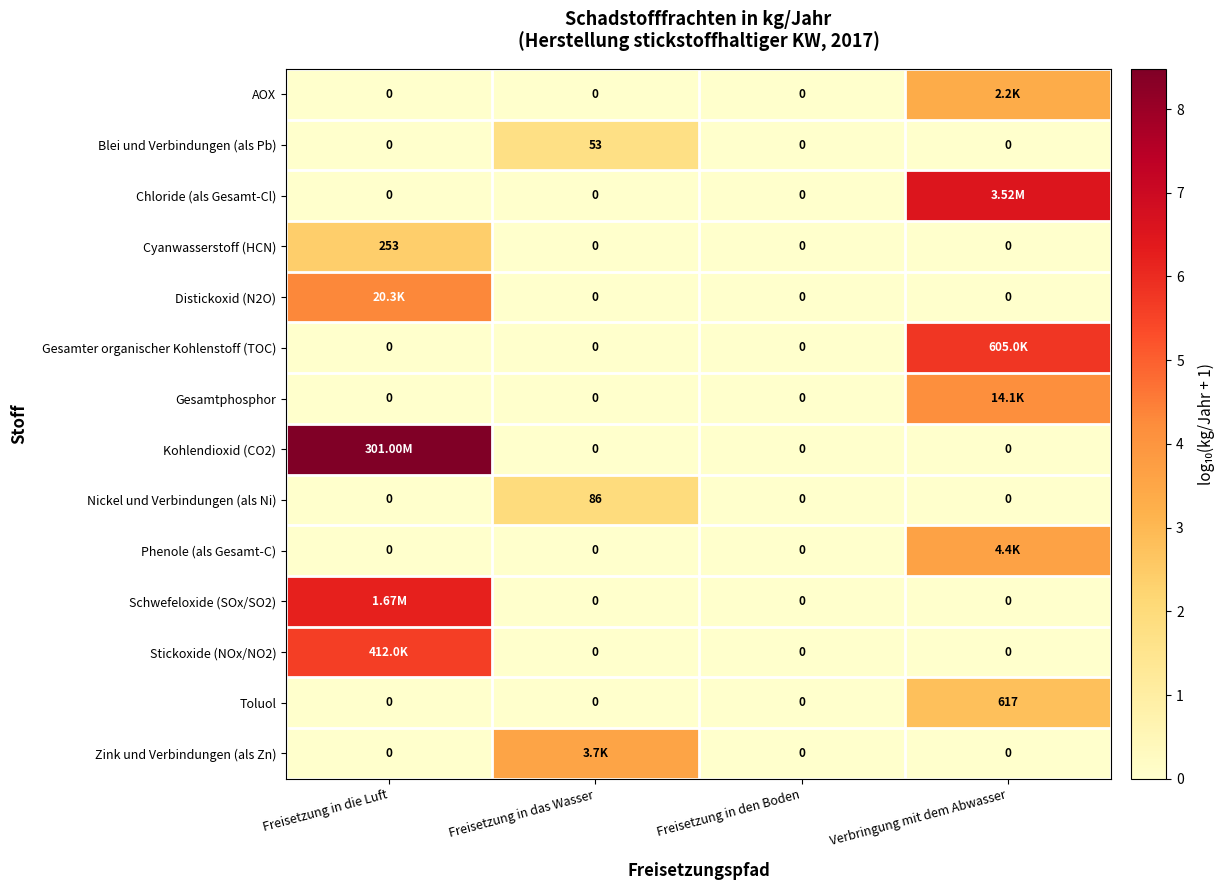

How many positive values does the Phenole (als Gesamt-C) series have?

1